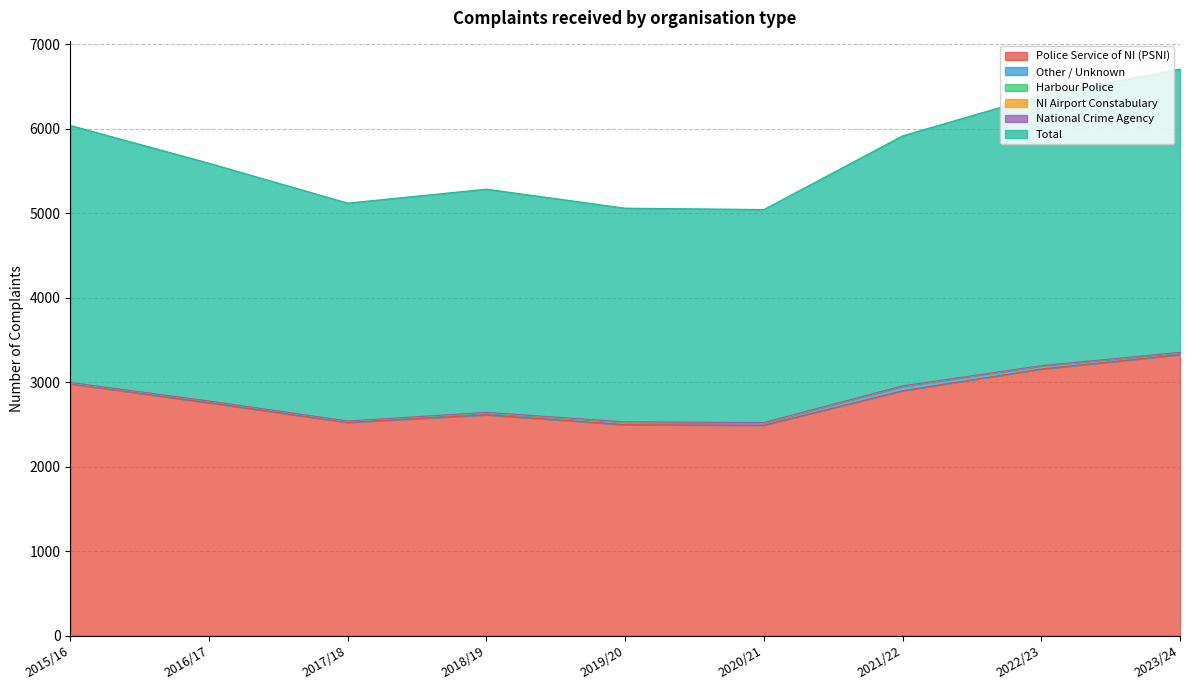

What are all the series names shown in the legend?

Police Service of NI (PSNI), Other / Unknown, Harbour Police, NI Airport Constabulary, National Crime Agency, Total